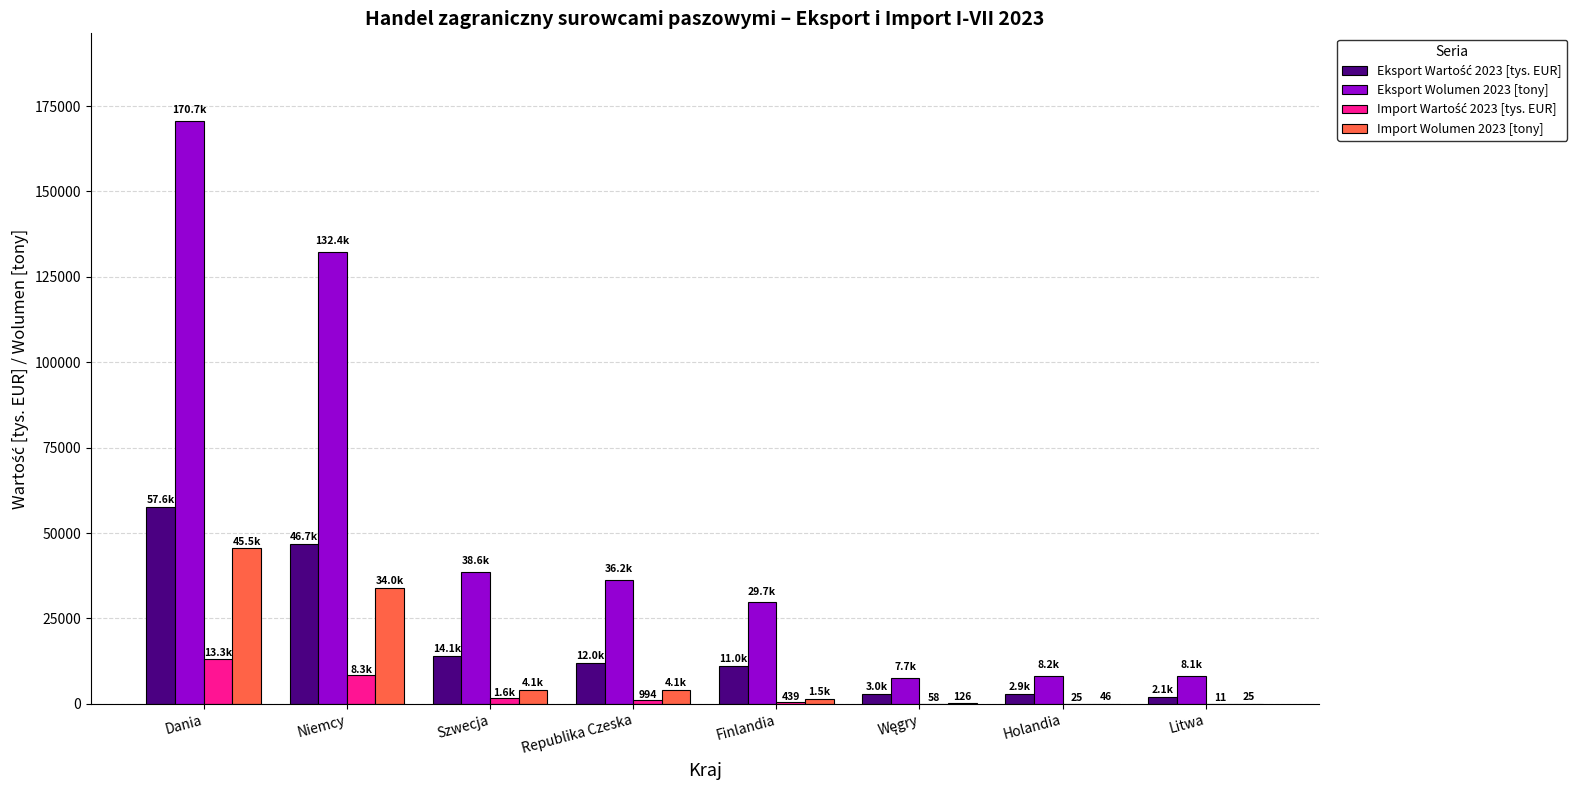

What is the sum of all Eksport Wolumen 2023 [tony] values?

431554.5